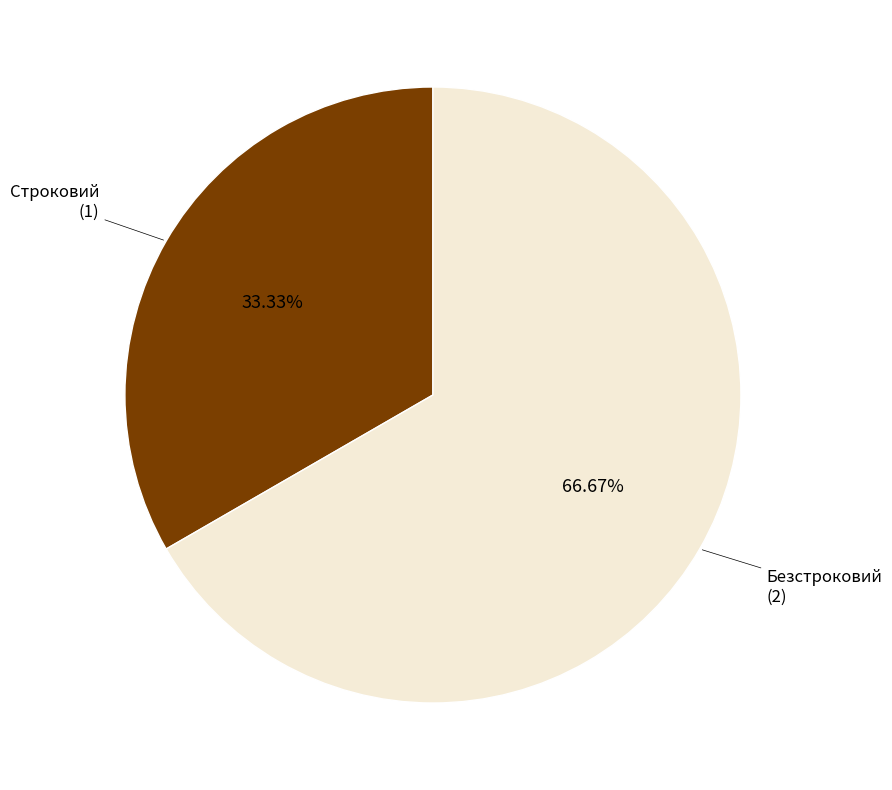

How many segments does this pie chart have?

2